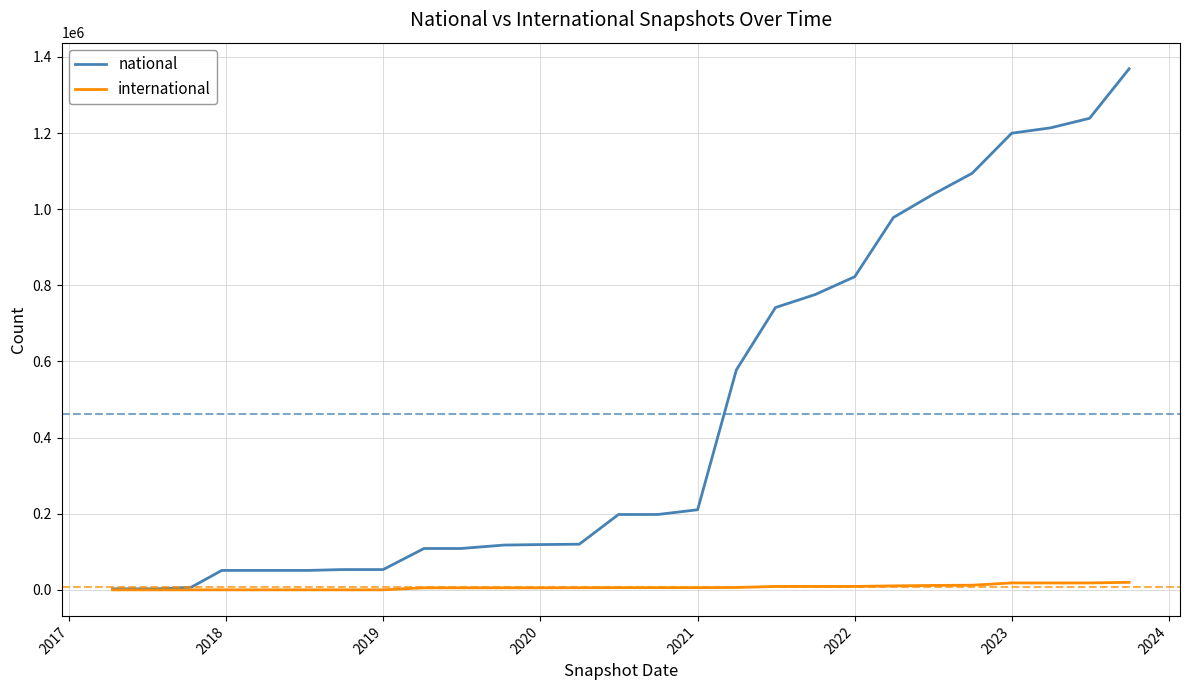

Which series has the largest range (max minus min)?

national